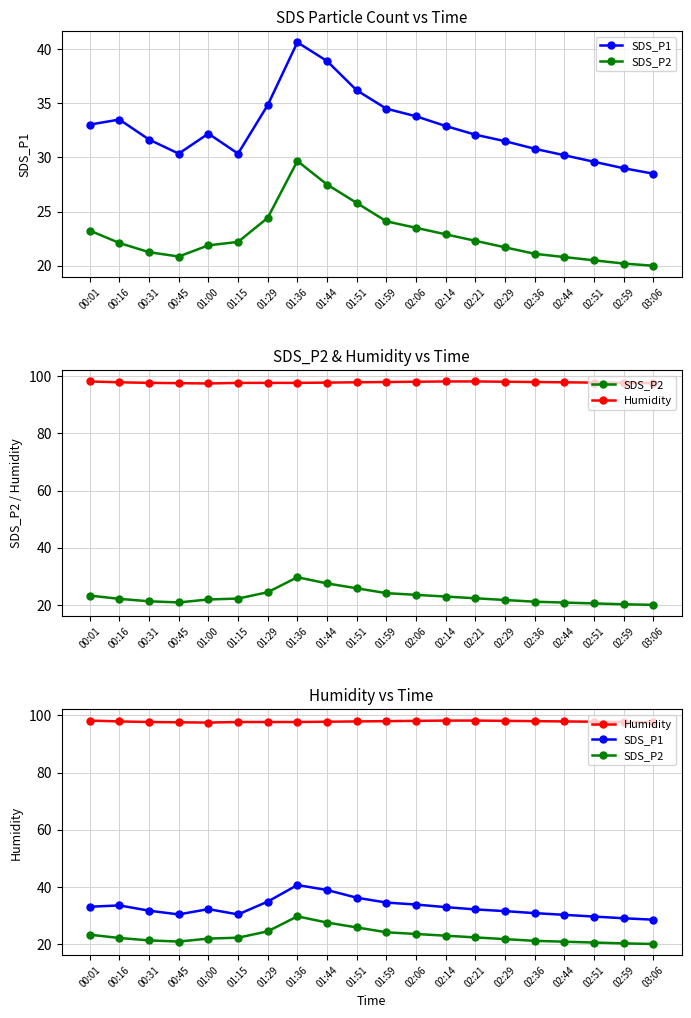

What is the label of the 2nd point from the left?

00:16